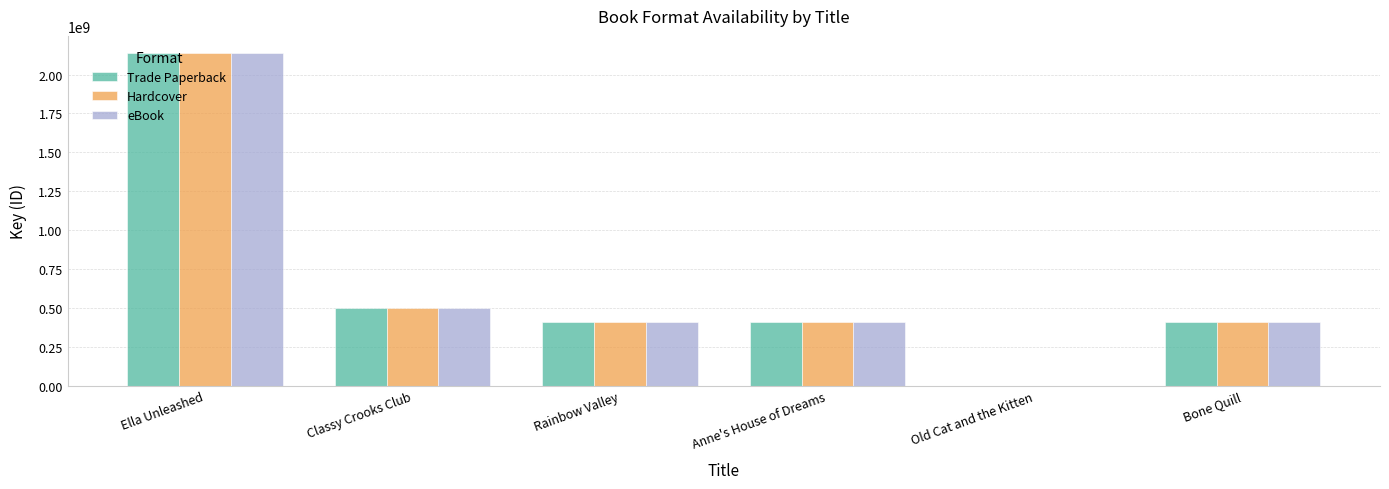

Where does the eBook series first go above 410676590?

Ella Unleashed